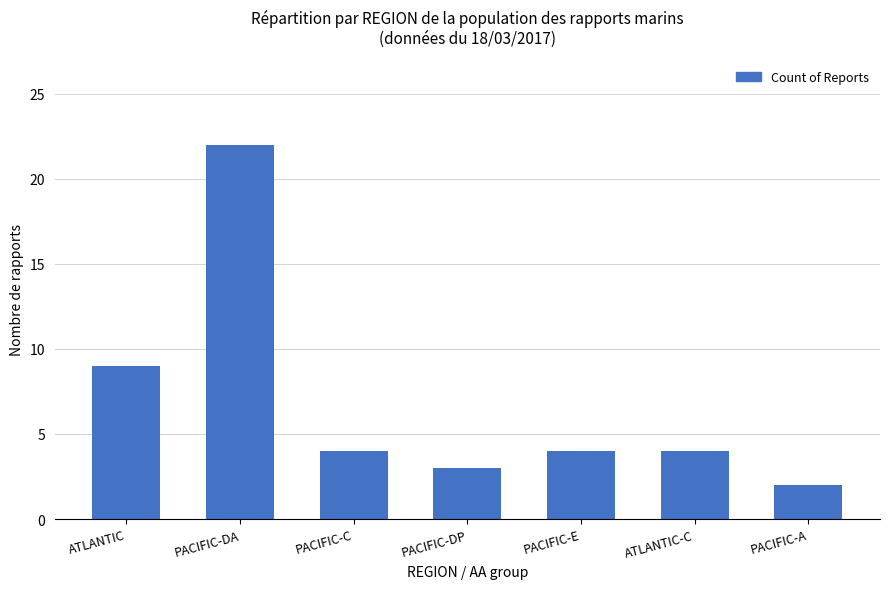

Reading right to left, transcribe all the data shown in this chart.

PACIFIC-A=2	ATLANTIC-C=4	PACIFIC-E=4	PACIFIC-DP=3	PACIFIC-C=4	PACIFIC-DA=22	ATLANTIC=9